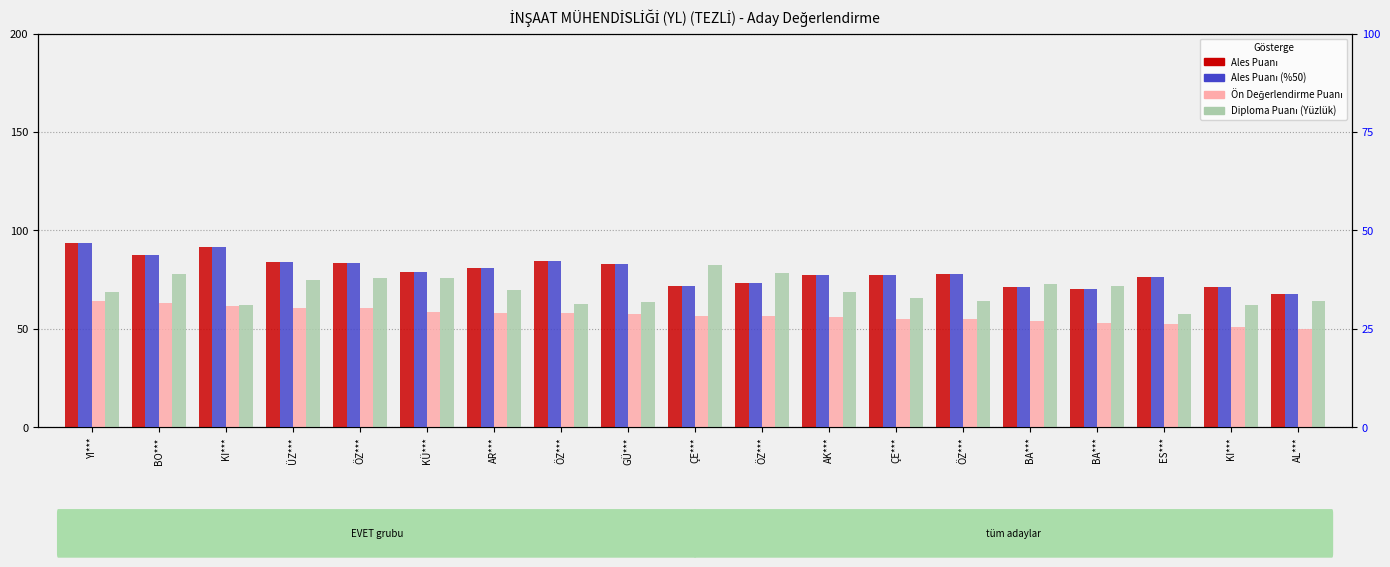

What is the sum of all Ön Değerlendirme Puanı values?

1080.1